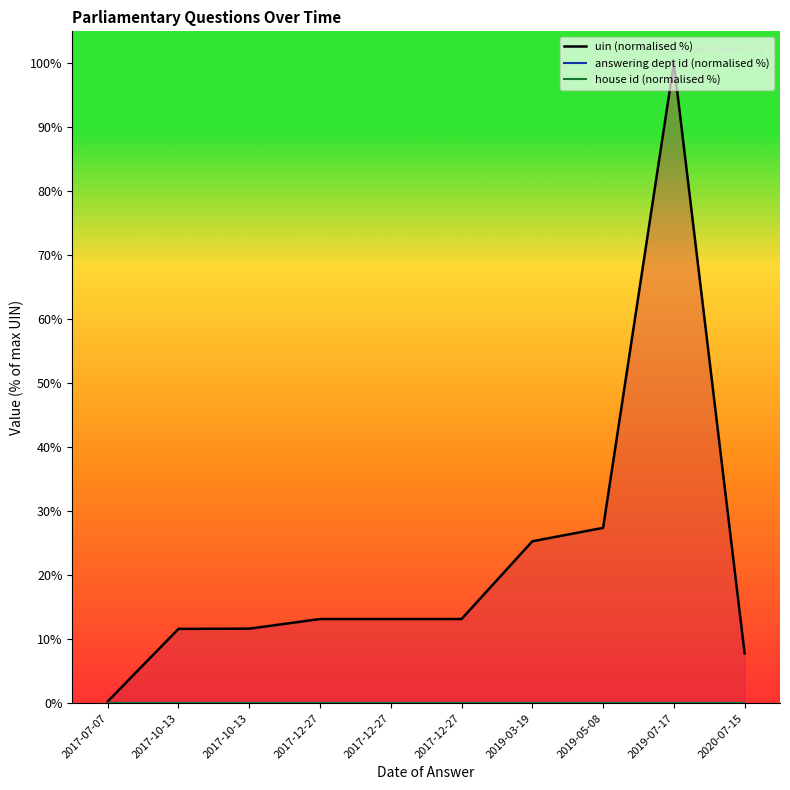

Does the chart display data point markers on the line(s)?

No